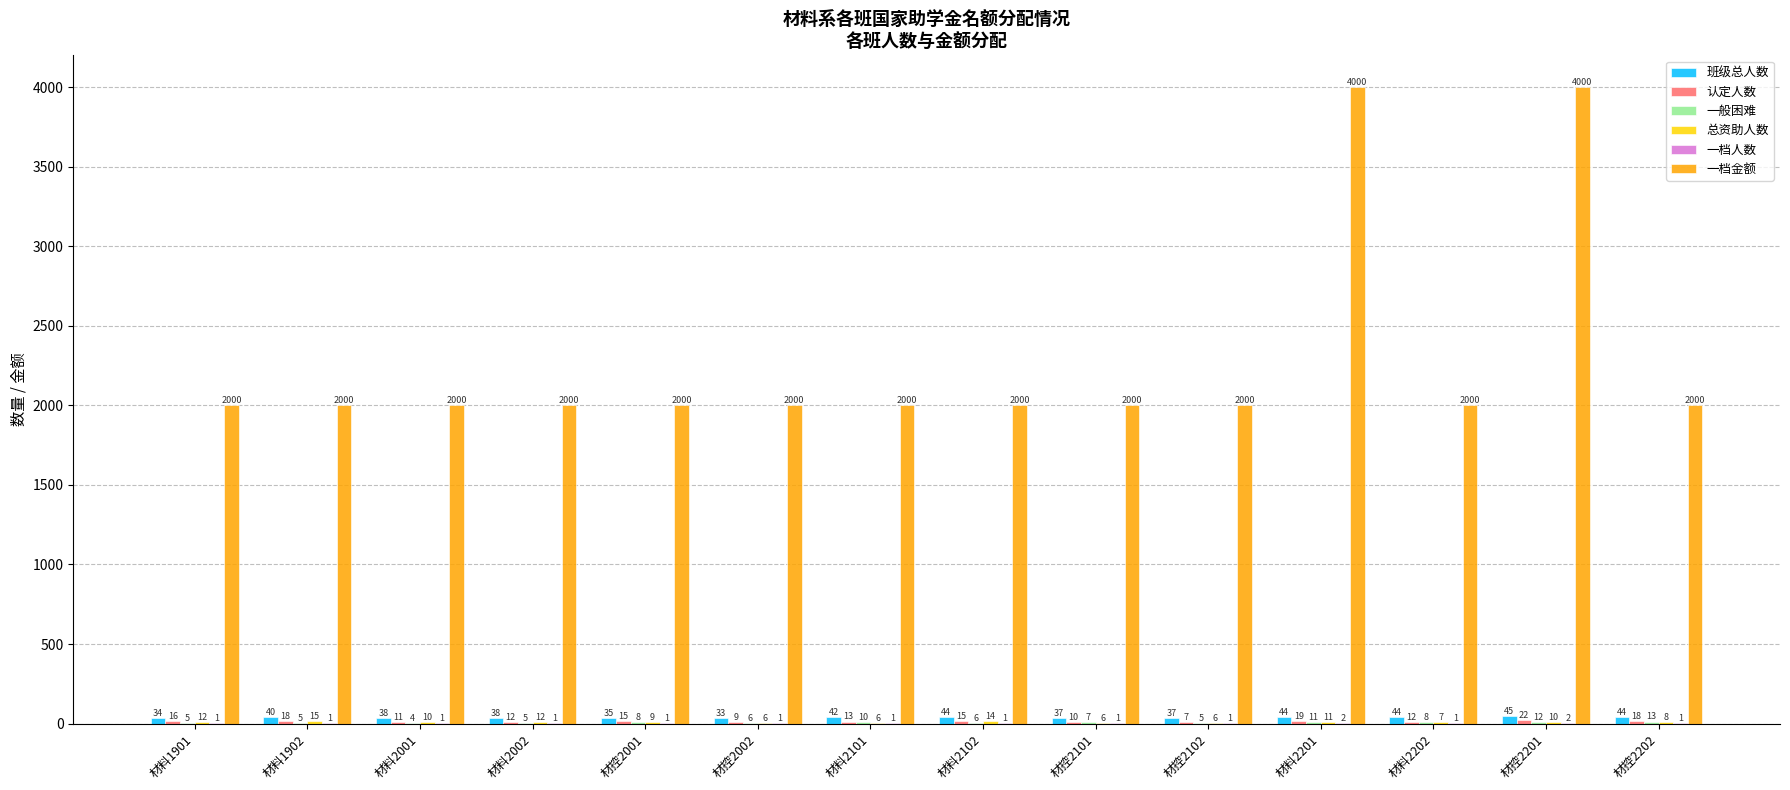

At which category is the sum across all series the highest?

材控2201